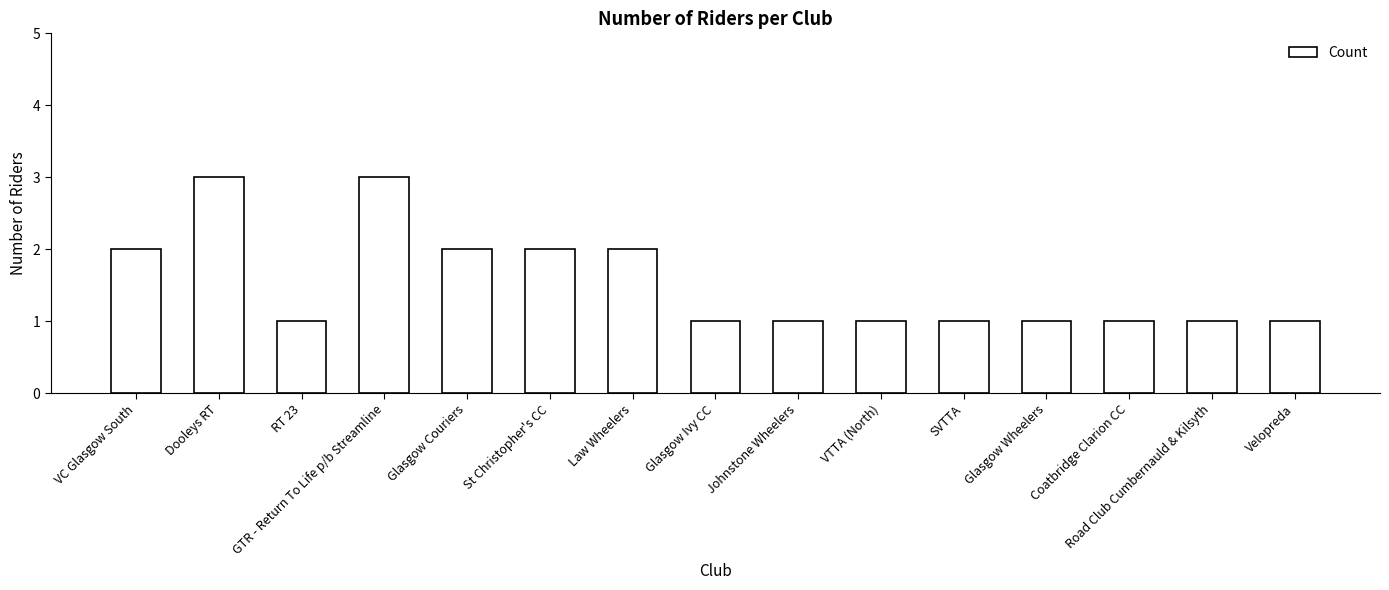

What position from the right is St Christopher's CC?

10